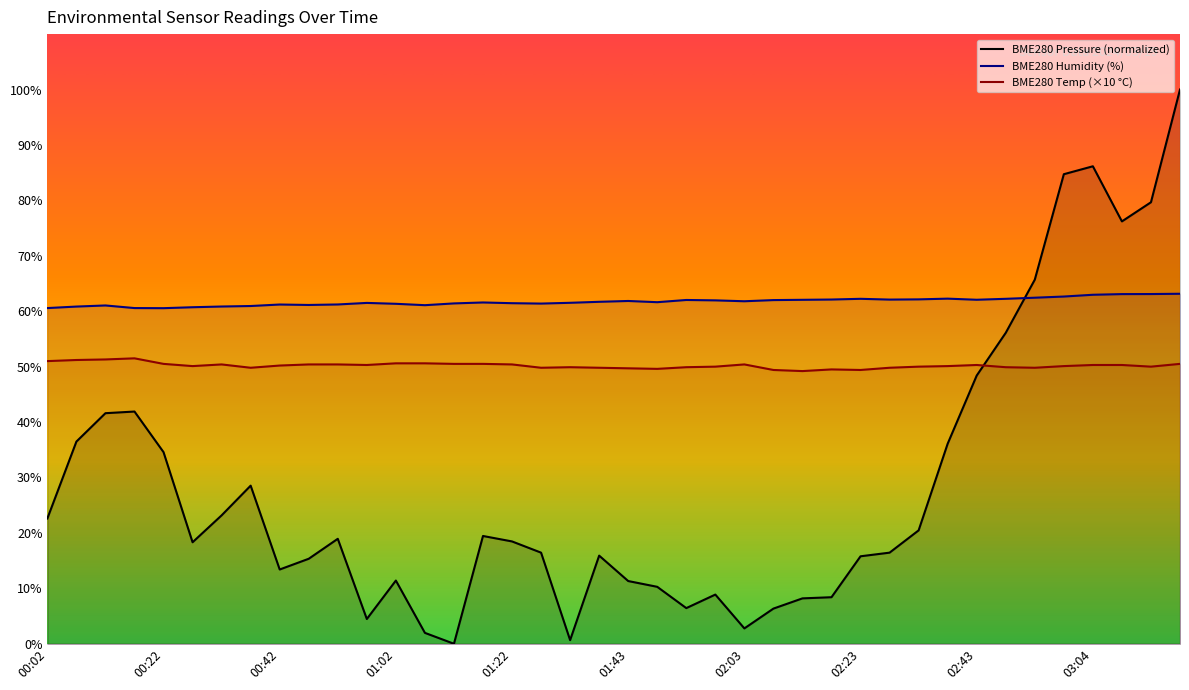

Where is the first local minimum for BME280_temperature?

00:27